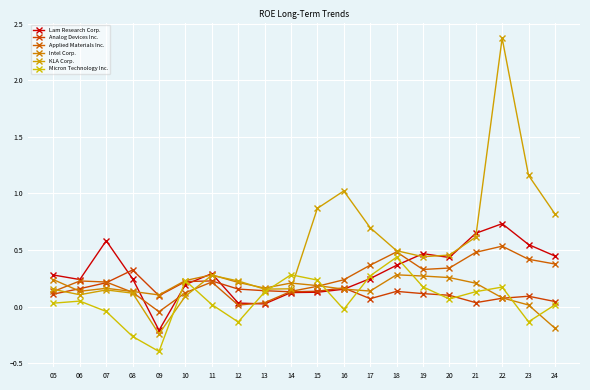

Reading left to right, extract all data points from this chart.

Lam Research Corp.: 05=0.3	06=0.2	07=0.6	08=0.2	09=-0.2	10=0.2	11=0.3	12=0.0	13=0.0	14=0.1	15=0.1	16=0.2	17=0.2	18=0.4	19=0.5	20=0.4	21=0.6	22=0.7	23=0.5	24=0.4
Analog Devices Inc.: 05=0.1	06=0.2	07=0.2	08=0.3	09=0.1	10=0.2	11=0.2	12=0.2	13=0.1	14=0.1	15=0.1	16=0.2	17=0.1	18=0.1	19=0.1	20=0.1	21=0.0	22=0.1	23=0.1	24=0.0
Applied Materials Inc.: 05=0.1	06=0.2	07=0.2	08=0.1	09=-0.0	10=0.1	11=0.2	12=0.0	13=0.0	14=0.1	15=0.2	16=0.2	17=0.4	18=0.5	19=0.3	20=0.3	21=0.5	22=0.5	23=0.4	24=0.4
Intel Corp.: 05=0.2	06=0.1	07=0.2	08=0.1	09=0.1	10=0.2	11=0.3	12=0.2	13=0.2	14=0.2	15=0.2	16=0.2	17=0.1	18=0.3	19=0.3	20=0.3	21=0.2	22=0.1	23=0.0	24=-0.2
KLA Corp.: 05=0.2	06=0.1	07=0.1	08=0.1	09=-0.2	10=0.1	11=0.3	12=0.2	13=0.2	14=0.2	15=0.9	16=1.0	17=0.7	18=0.5	19=0.4	20=0.5	21=0.6	22=2.4	23=1.2	24=0.8
Micron Technology Inc.: 05=0.0	06=0.1	07=-0.0	08=-0.3	09=-0.4	10=0.2	11=0.0	12=-0.1	13=0.1	14=0.3	15=0.2	16=-0.0	17=0.3	18=0.4	19=0.2	20=0.1	21=0.1	22=0.2	23=-0.1	24=0.0